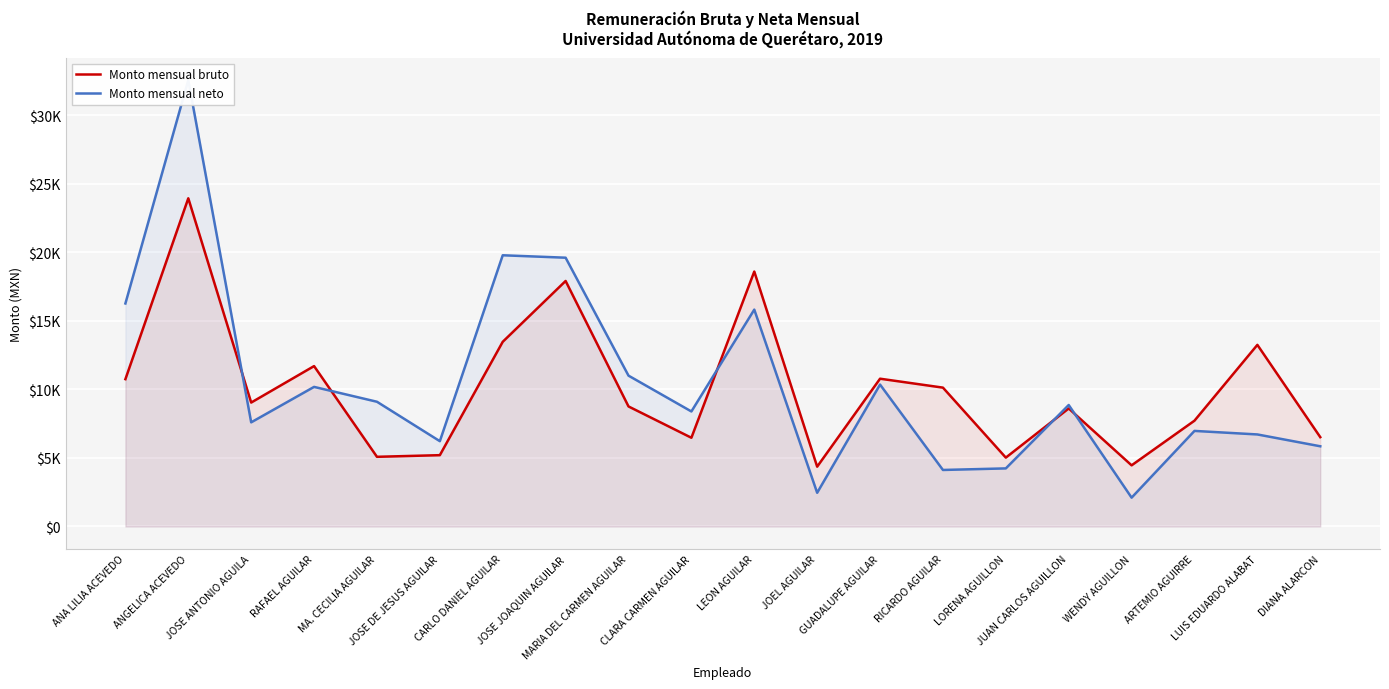

Which series ends up on top after the final intersection of Monto mensual bruto and Monto mensual neto?

Monto mensual bruto